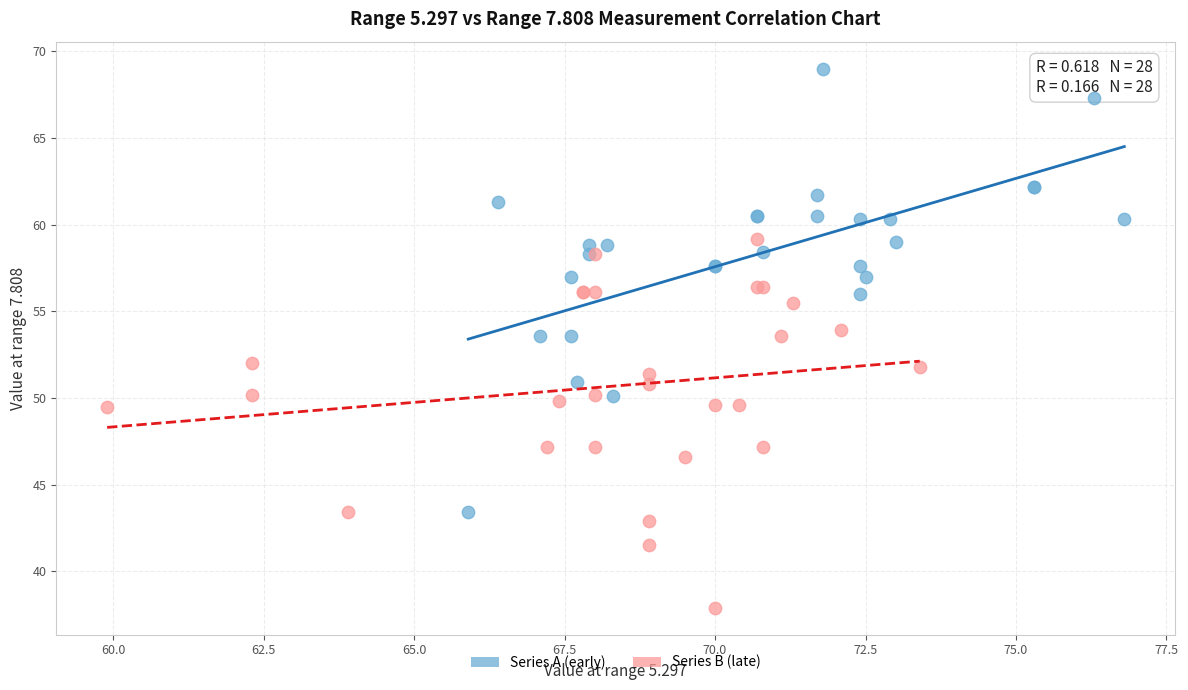

Which series has the largest Y range (max minus min)?

Series A (early)